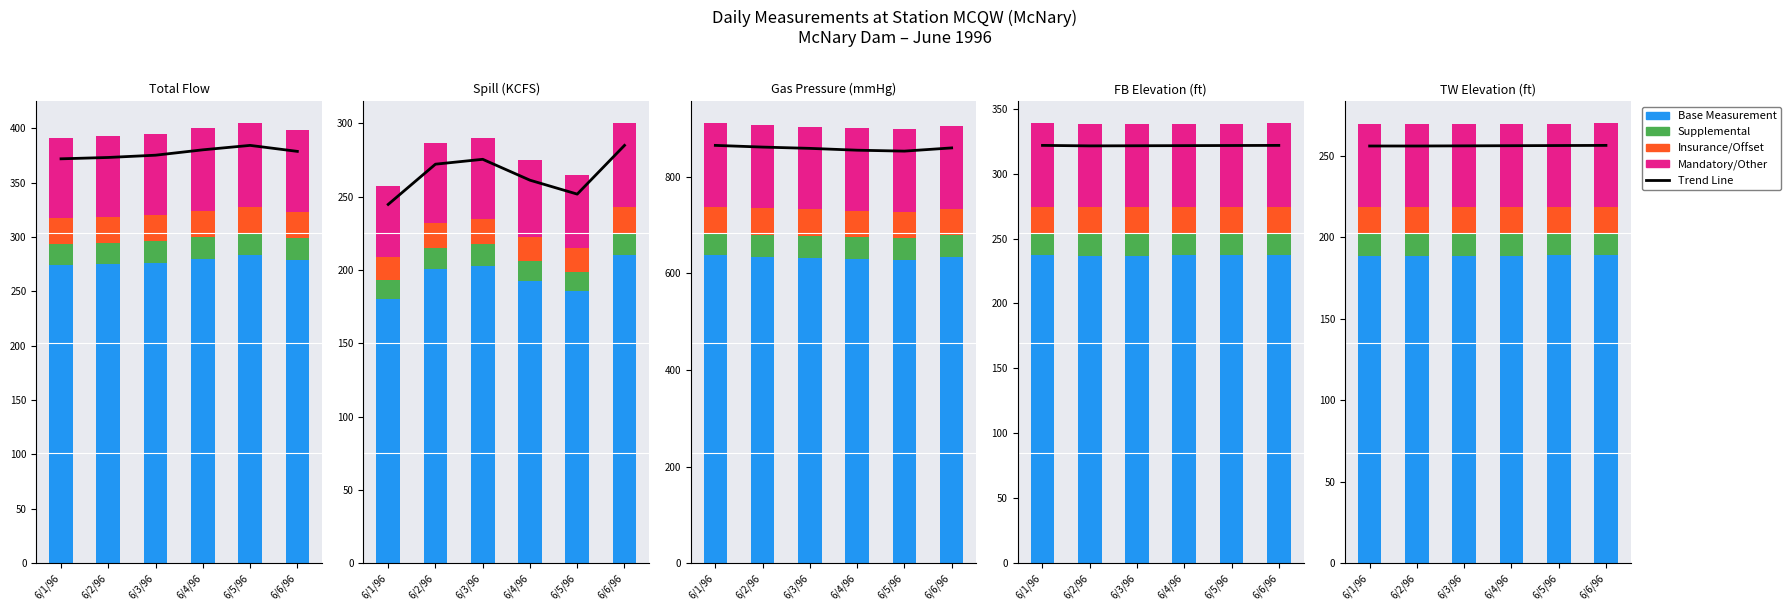

Reading right to left, extract all data points from this chart.

Trend Line: 6/6/96=256.5	6/5/96=256.4	6/4/96=256.3	6/3/96=256.2	6/2/96=256.1	6/1/96=256.1
Base Measurement: 6/6/96=189.0	6/5/96=188.9	6/4/96=188.9	6/3/96=188.8	6/2/96=188.7	6/1/96=188.7
Supplemental: 6/6/96=13.5	6/5/96=13.5	6/4/96=13.5	6/3/96=13.5	6/2/96=13.5	6/1/96=13.5
Insurance/Offset: 6/6/96=16.2	6/5/96=16.2	6/4/96=16.2	6/3/96=16.2	6/2/96=16.2	6/1/96=16.2
Mandatory/Other: 6/6/96=51.3	6/5/96=51.3	6/4/96=51.3	6/3/96=51.2	6/2/96=51.2	6/1/96=51.2